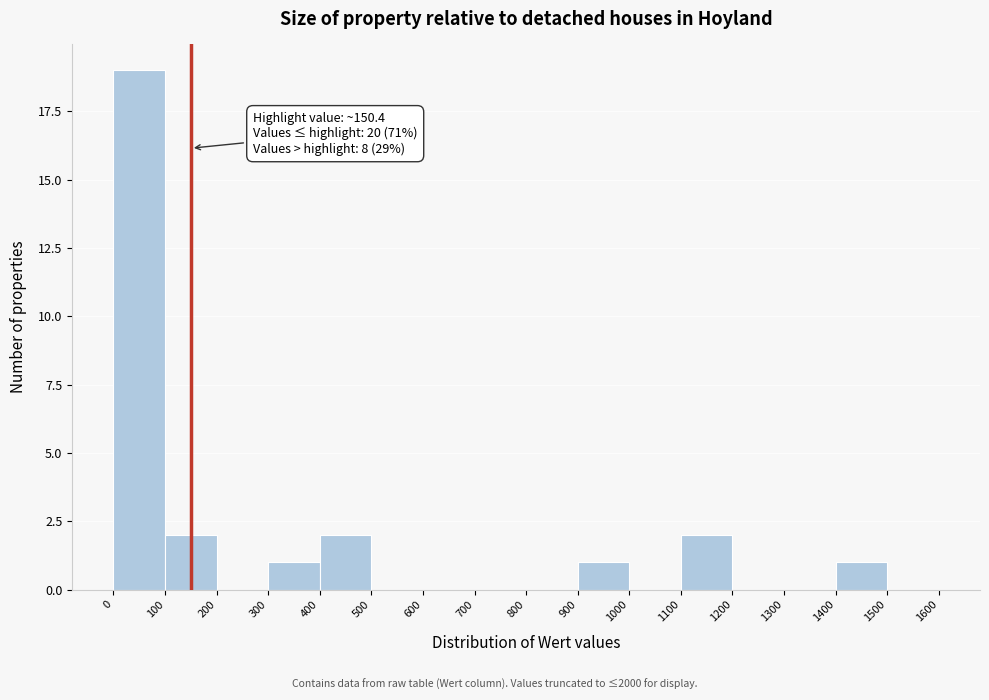

Which range on the x-axis has the tallest bar?

0 to 100